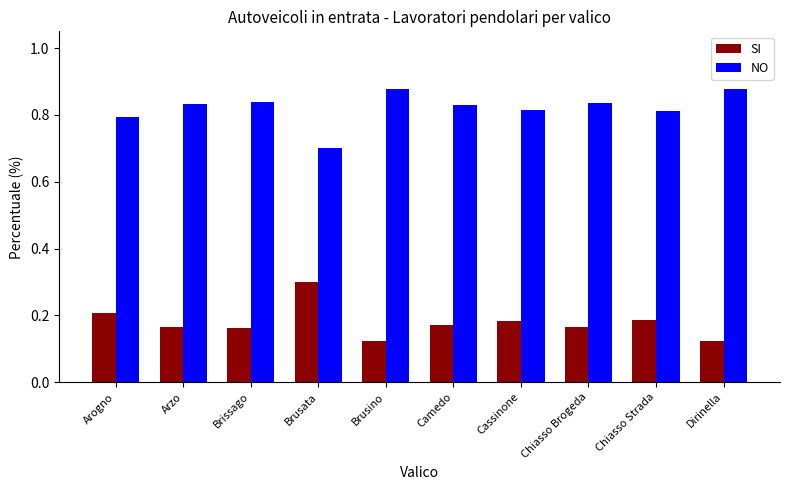

What is the highest value of the SI series?

0.3